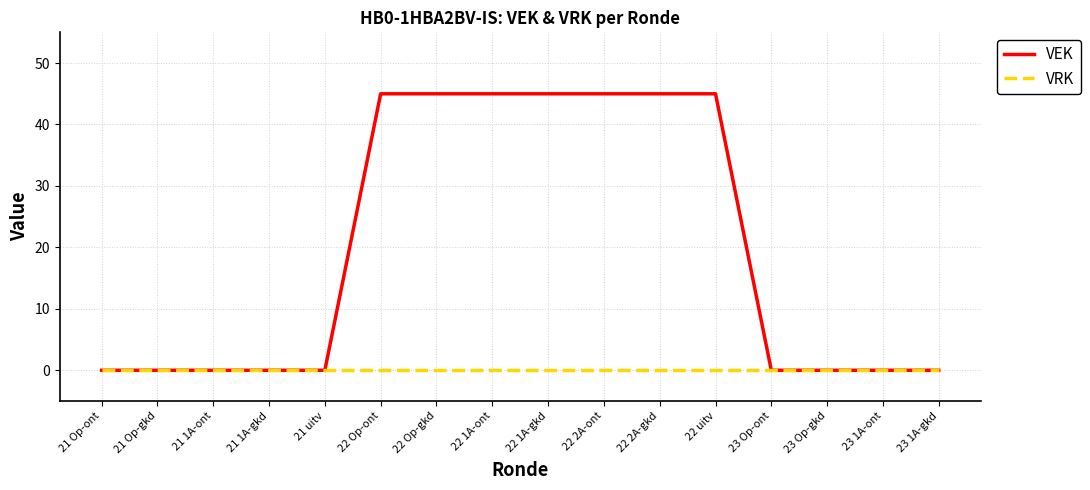

What are all the series names shown in the legend?

VEK, VRK